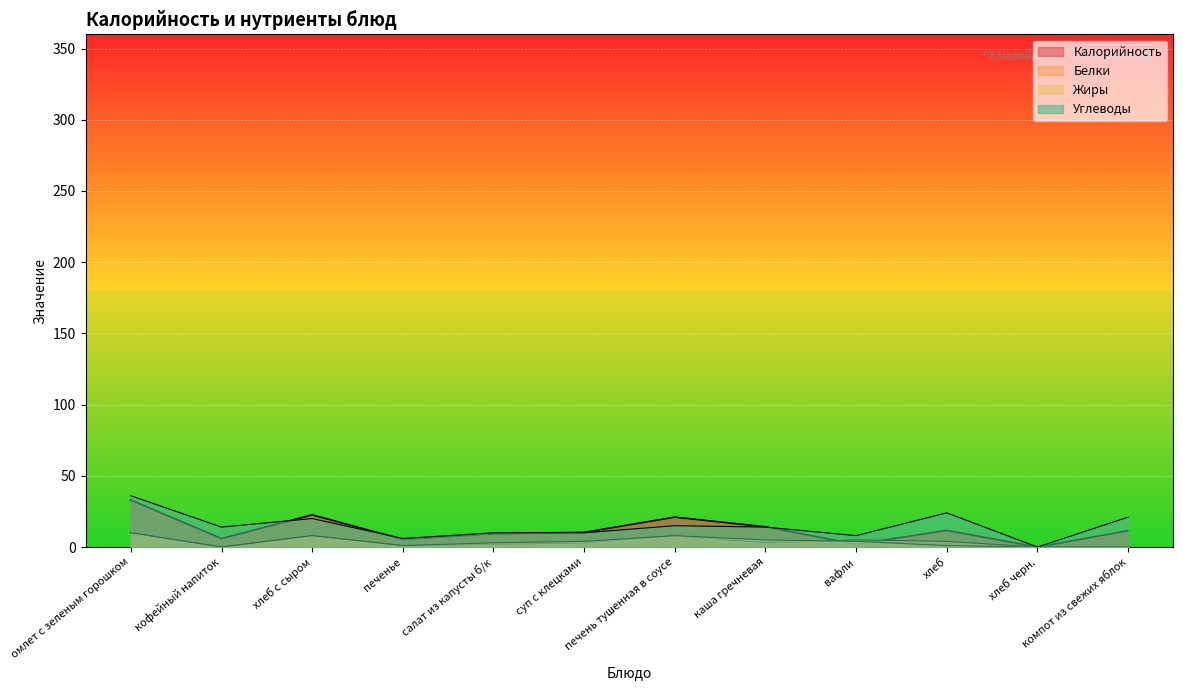

How many interior local peaks does the Калорийность series have?

3